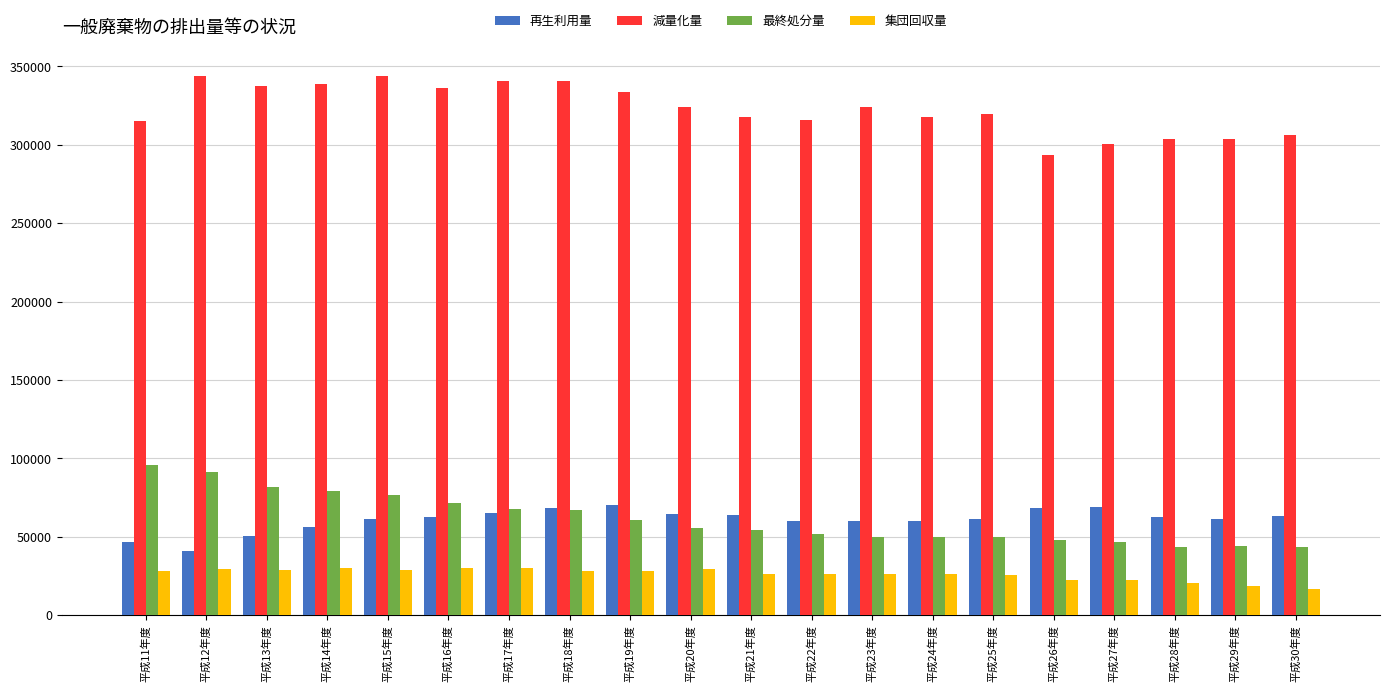

How many groups of bars are there?

20